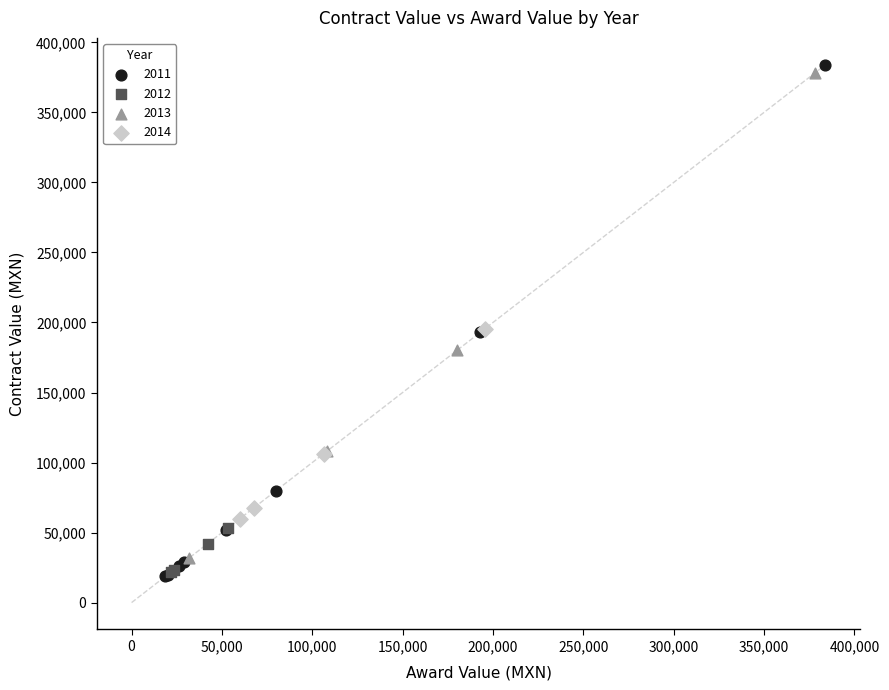

What are all the series names shown in the legend?

2011, 2012, 2013, 2014